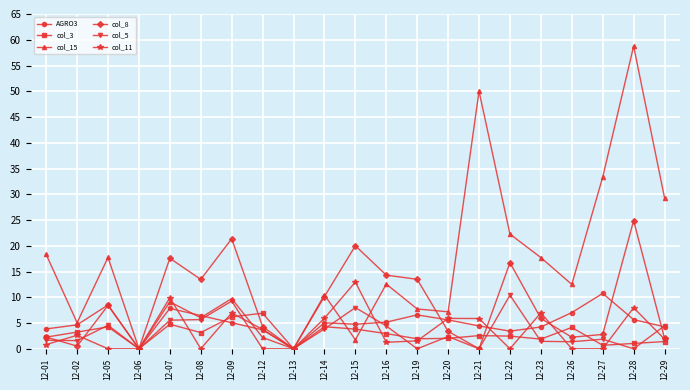

Between 12-12 and 12-21, which series saw the biggest shift?

col_15